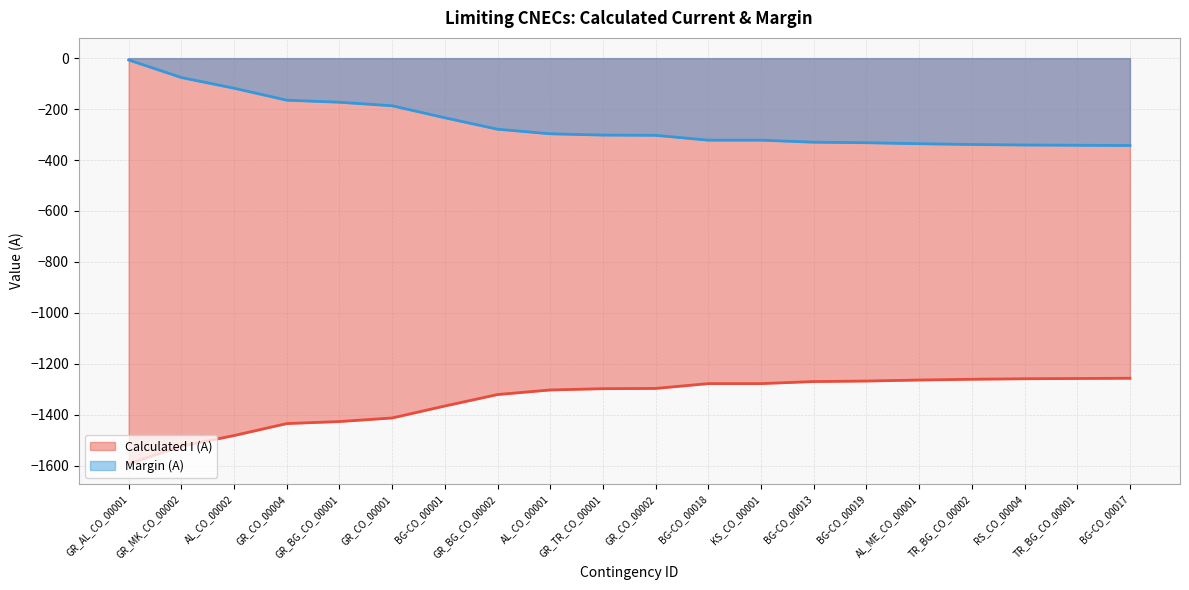

What is the difference between the second highest and second lowest values in the Calculated I (A) series?

266